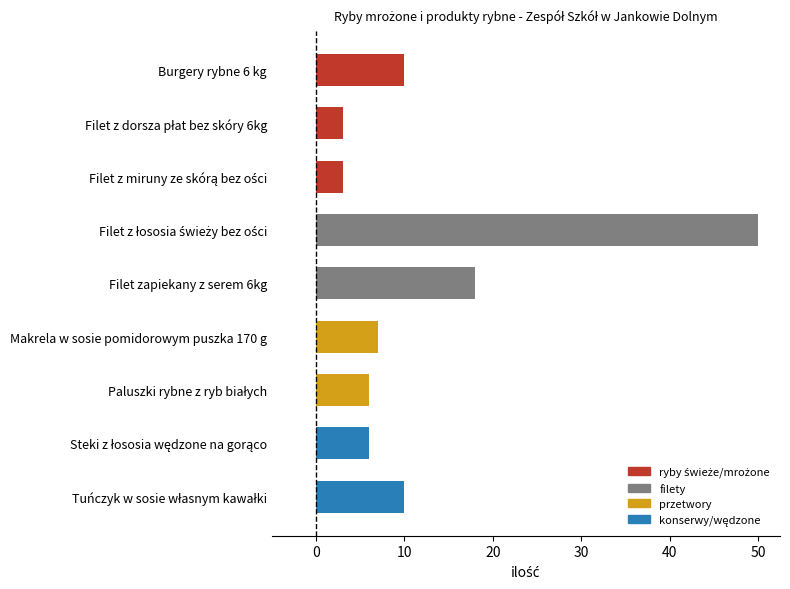

Reading bottom to top, list all the values displayed in this chart.

10	6	6	7	18	50	3	3	10